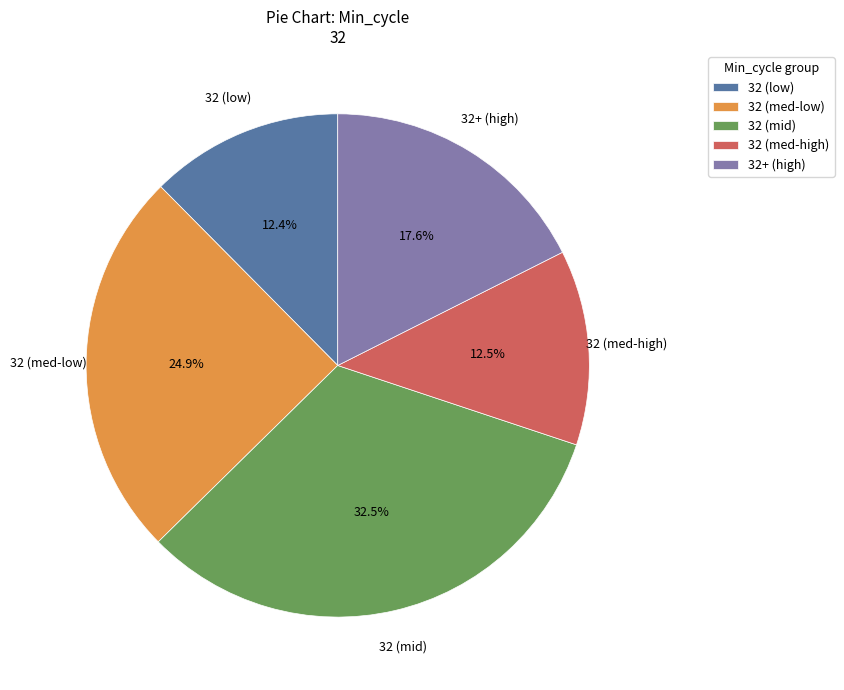

How many segments does this pie chart have?

5